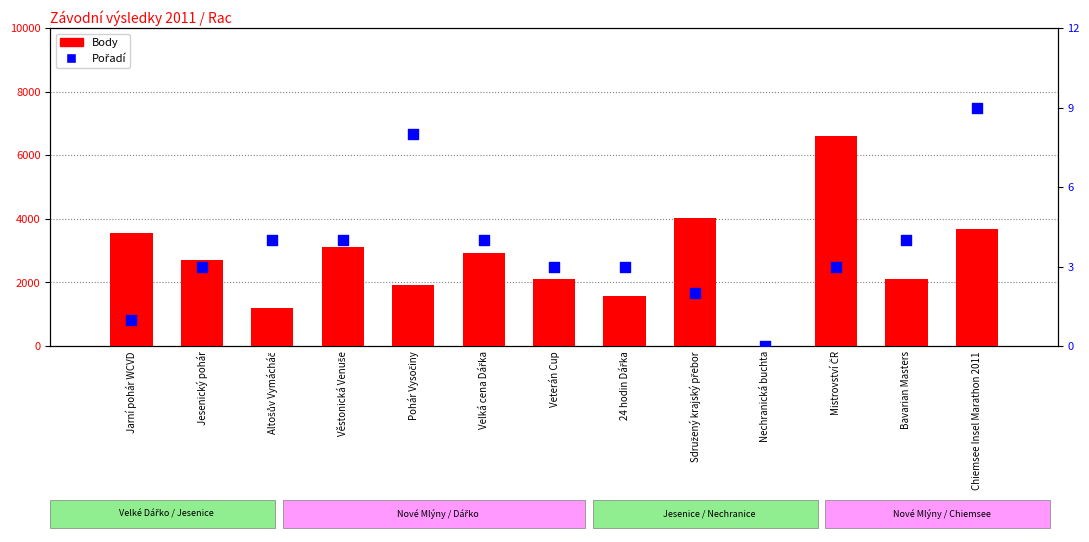

Which series has the widest spread of Y values?

Body